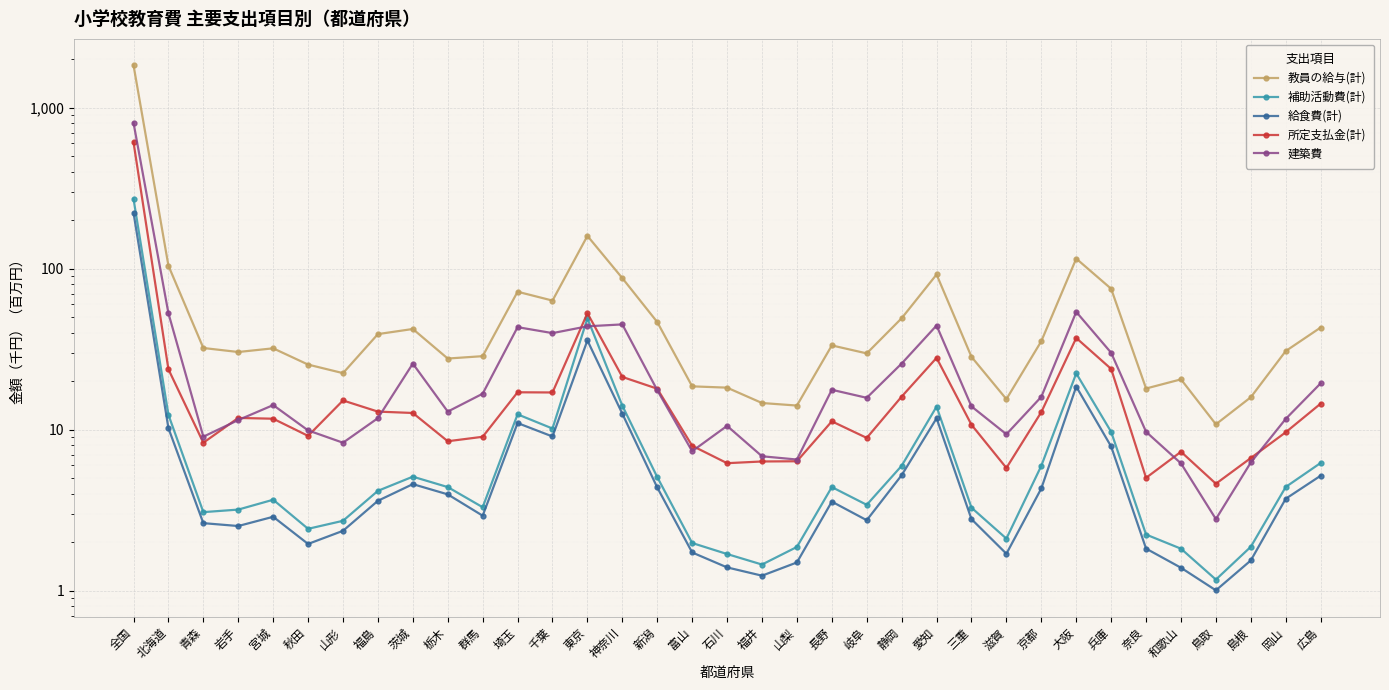

At which label does 給食費(計) first exceed 3?

全国